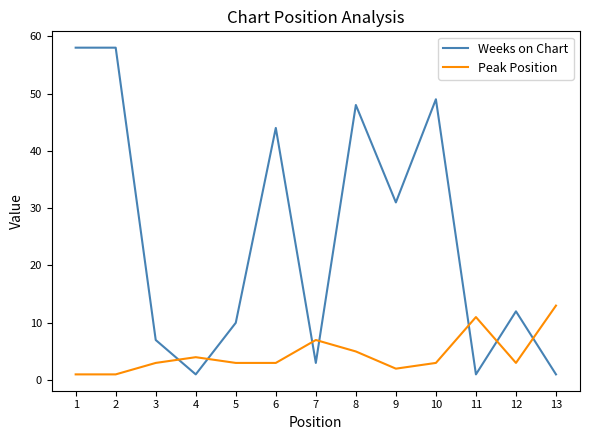

Is the value of Weeks on Chart at 2 greater than the value of Peak Position at 12?

Yes